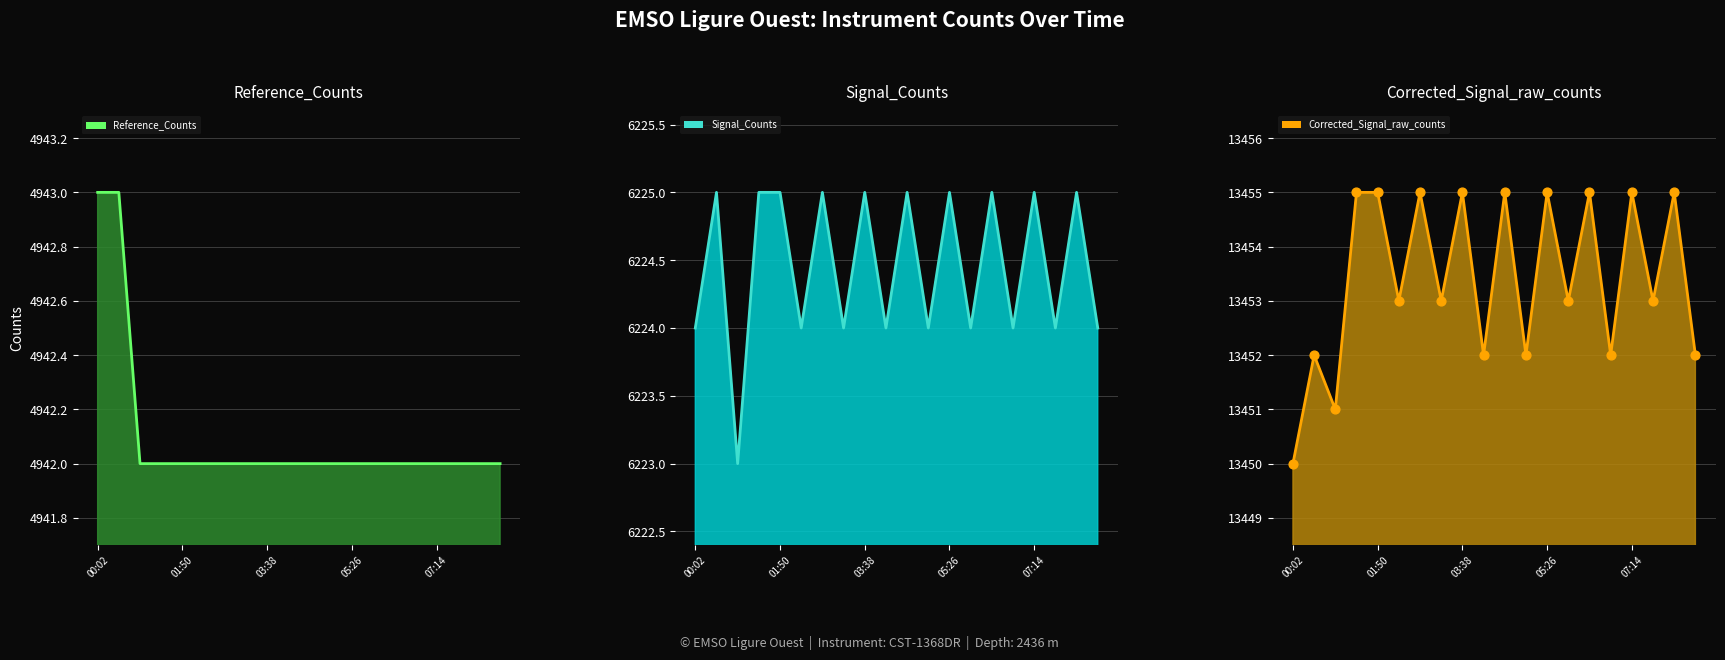

Is the value of Corrected_Signal_raw_counts line at 05:26 greater than the value of Corrected_Signal_raw_counts dots at 01:50?

Yes